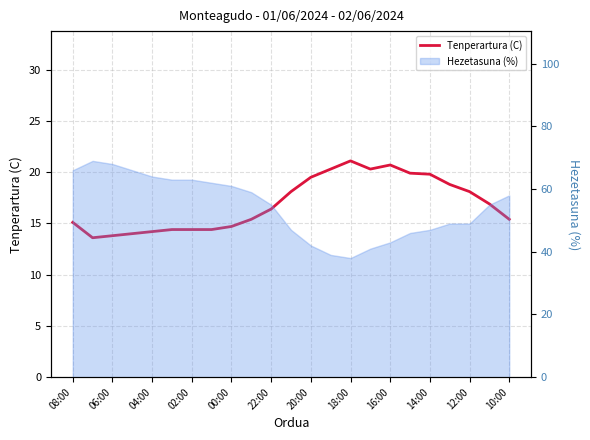

What is the label of the 10th point from the left?

14:00